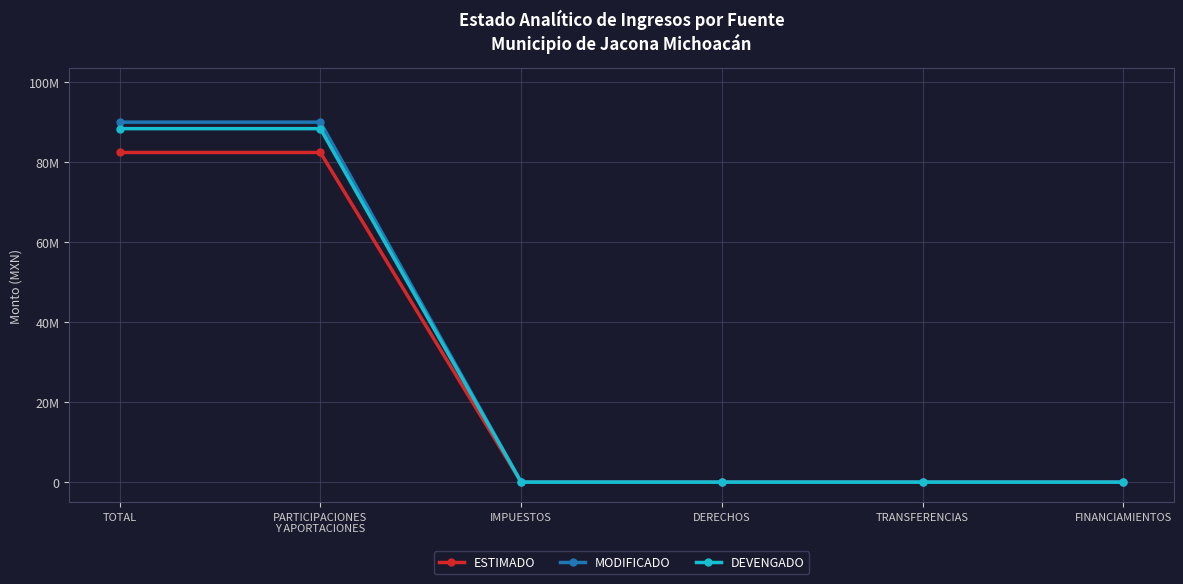

Rank the series by their average value, from highest to lowest.

MODIFICADO, DEVENGADO, ESTIMADO